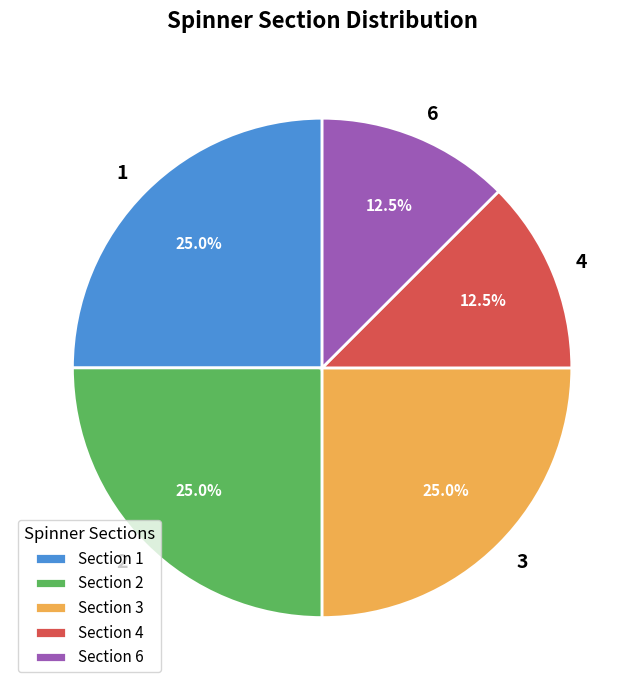

Is there any slice that represents more than half of the pie?

No